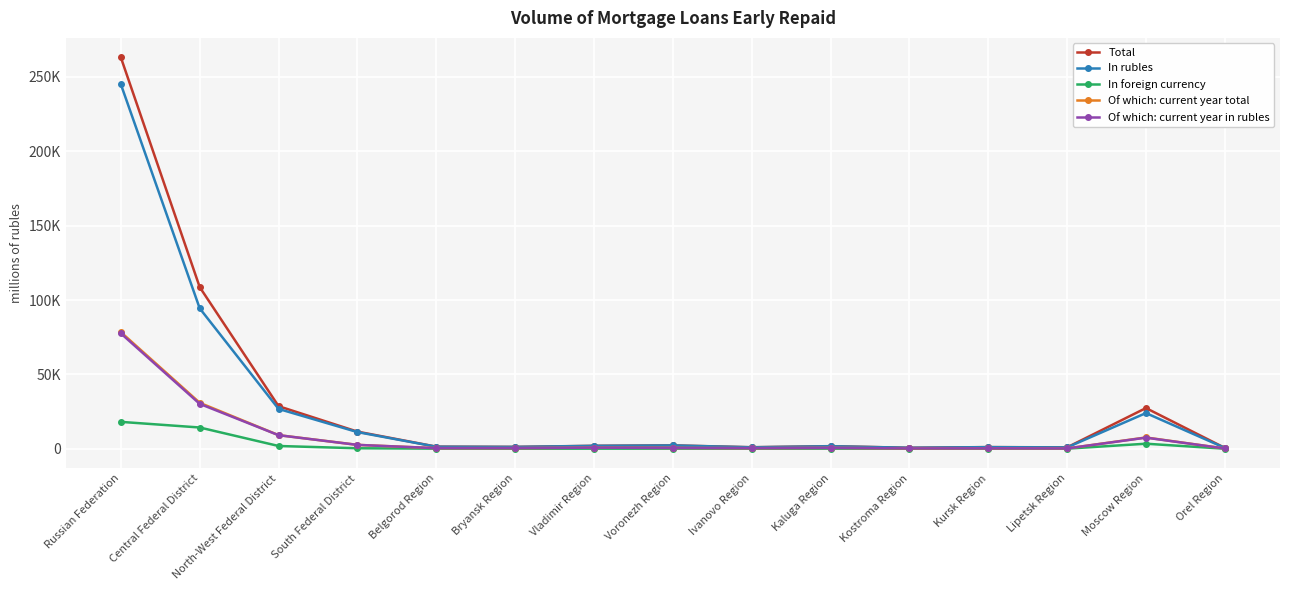

Which label corresponds to the largest value in the chart?

Russian Federation